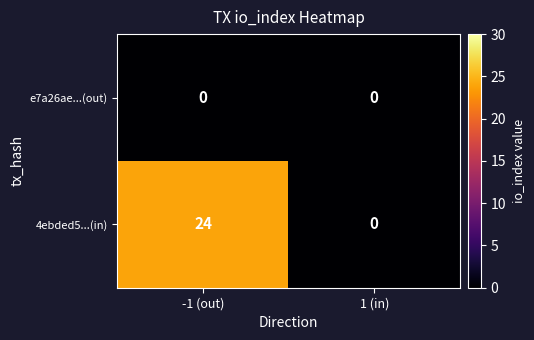

What is the difference between the highest and lowest values at -1 (out)?

24